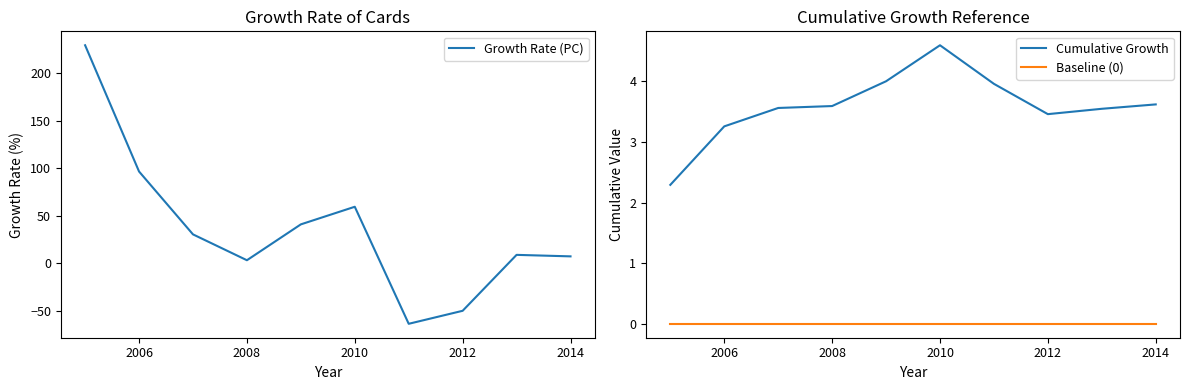

What is the value of the Cumulative Growth point at the 2nd from the left?

3.3